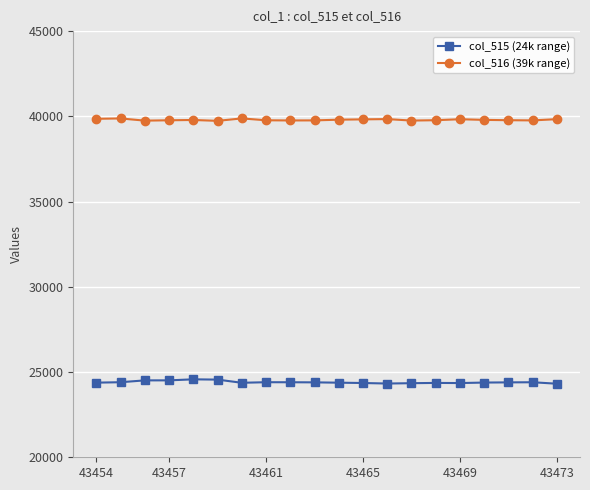

What is the minimum value shown in the chart?

24315